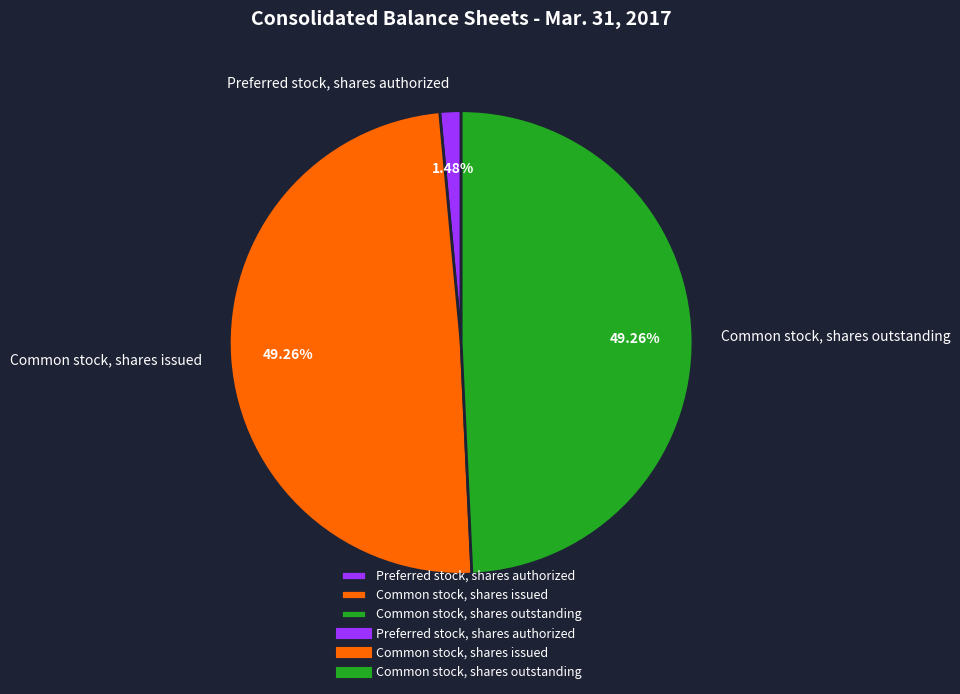

Which category has the smallest portion of the pie?

Preferred stock, shares authorized